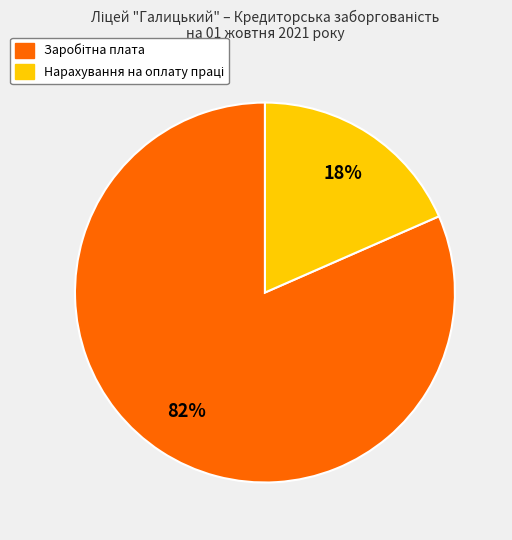

To the nearest percent, what is the average slice percentage?

50%